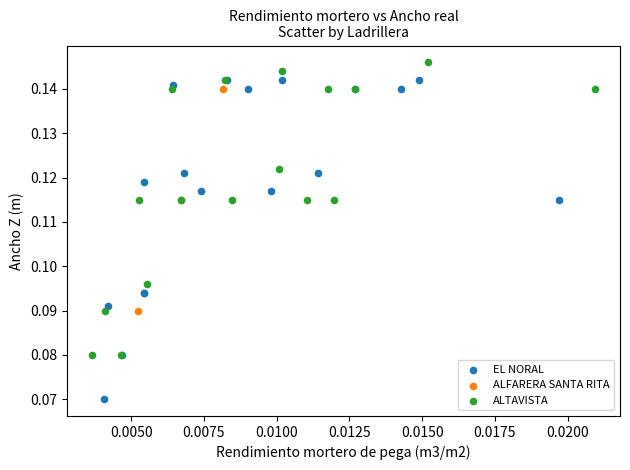

What are all the series names shown in the legend?

EL NORAL, ALFARERA SANTA RITA, ALTAVISTA